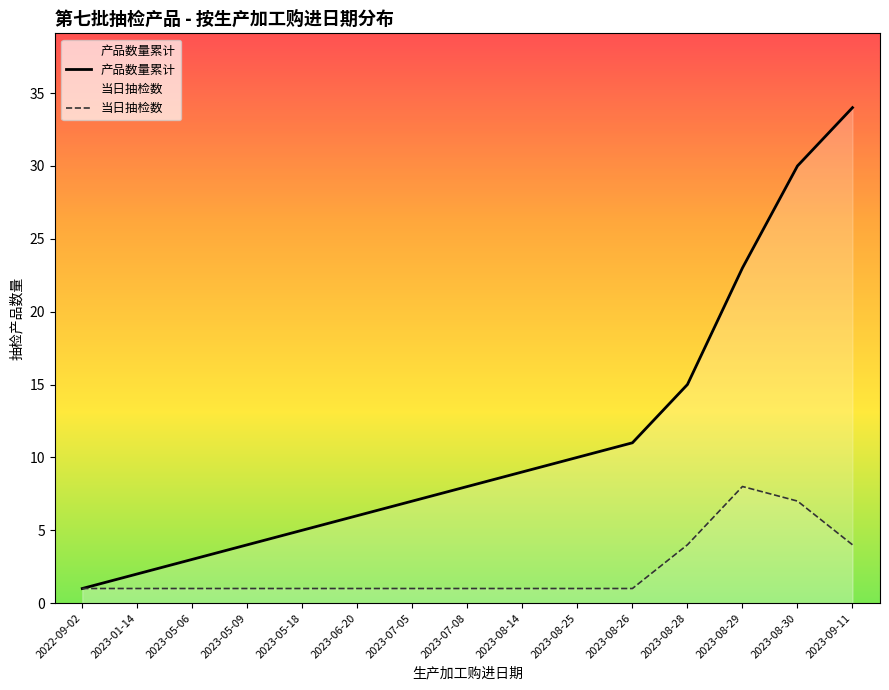

Rank the series by their average value, from highest to lowest.

产品数量累计, 当日抽检数